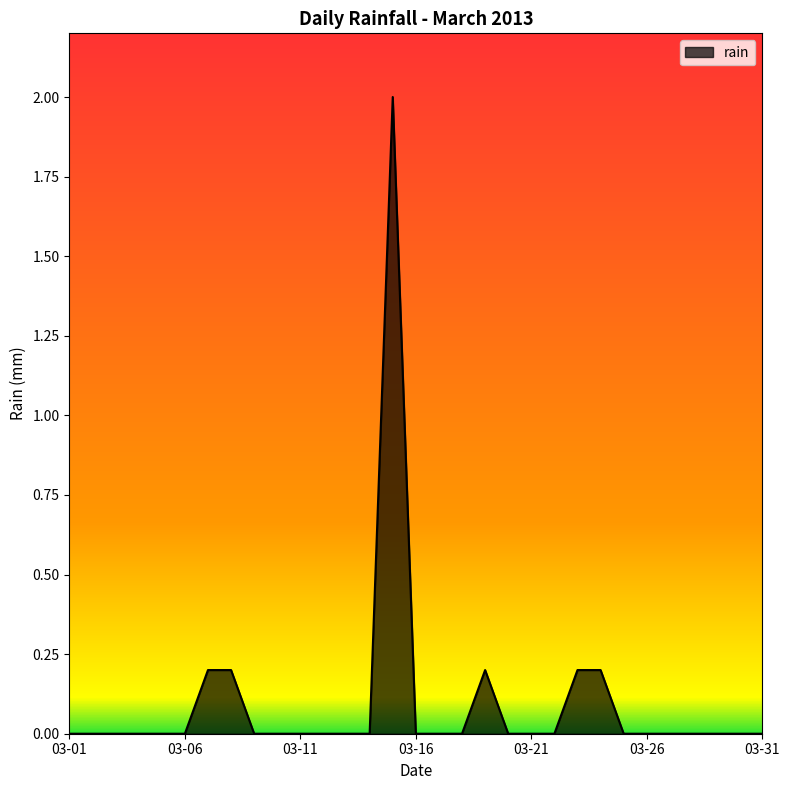

What is the maximum value shown in the chart?

2.0